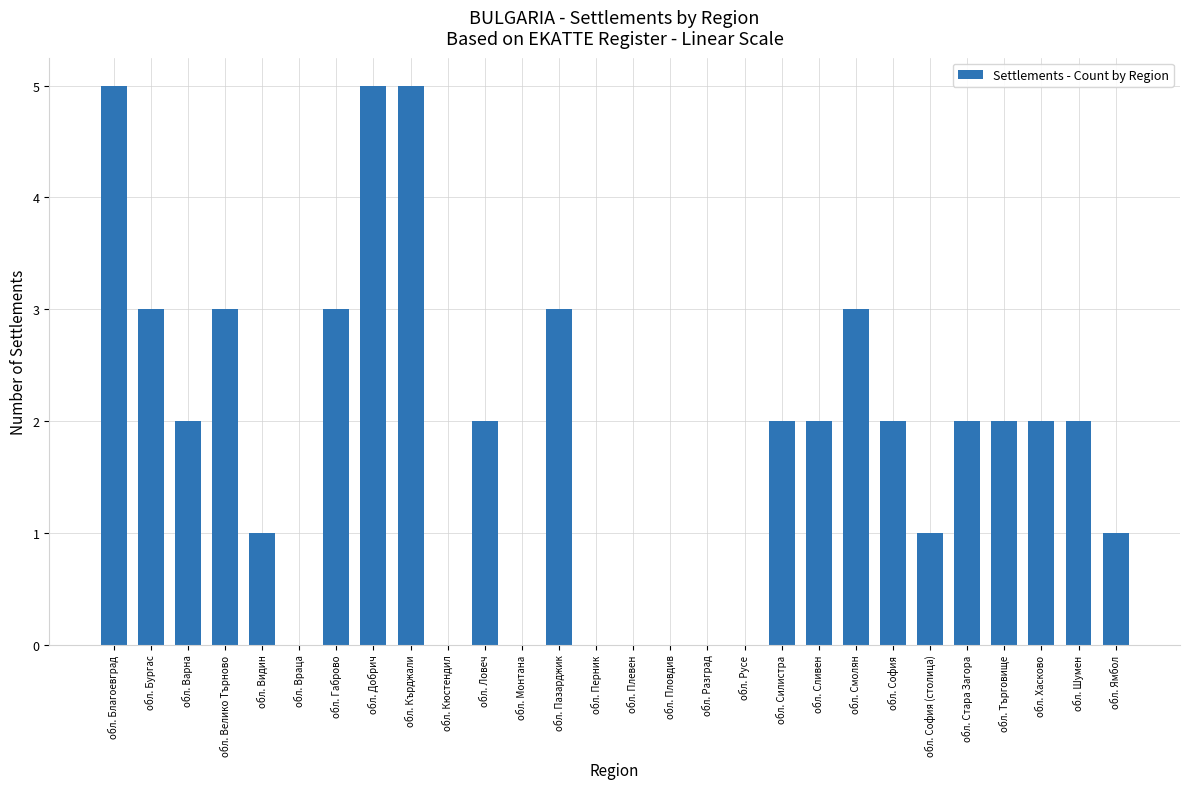

Between обл. Търговище and обл. Добрич, which is larger?

обл. Добрич